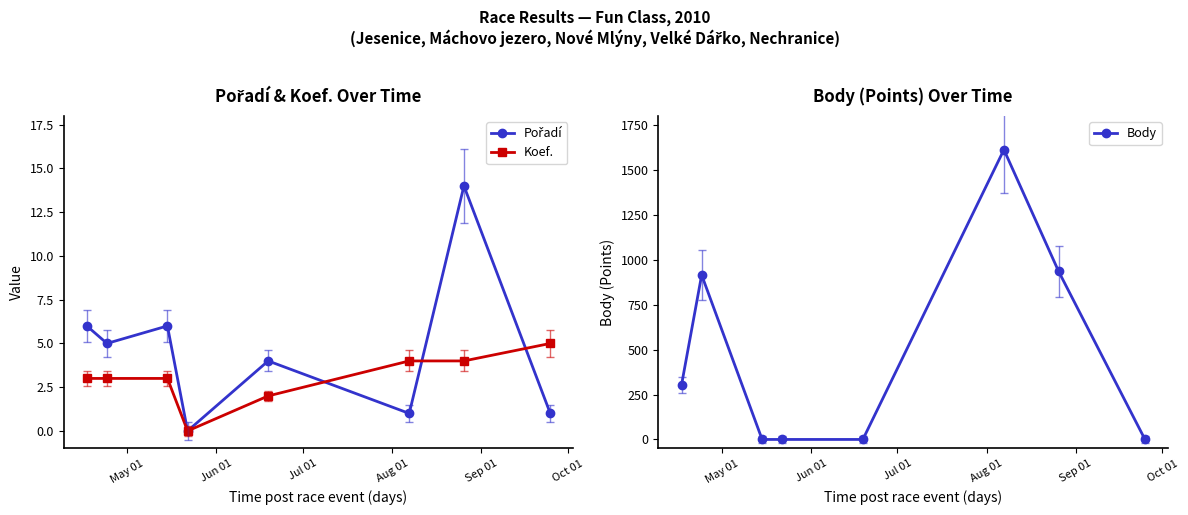

How many lines are shown in the chart?

3